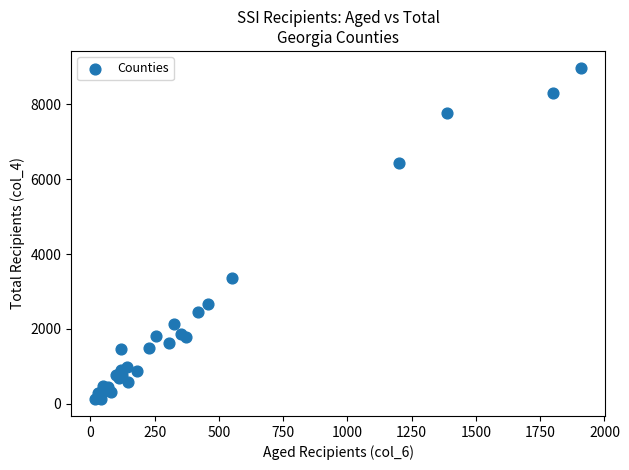

What Y value in the scatter plot is closest to 4550?

3354